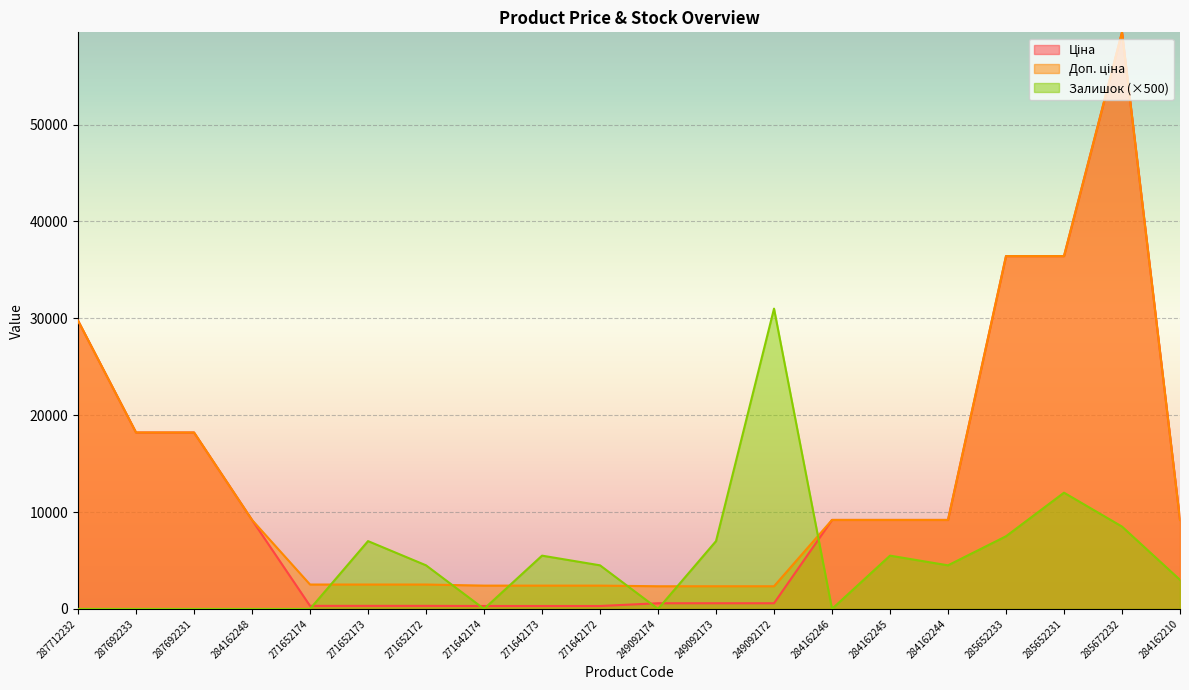

What is the label of the 3rd point from the left?

287692231